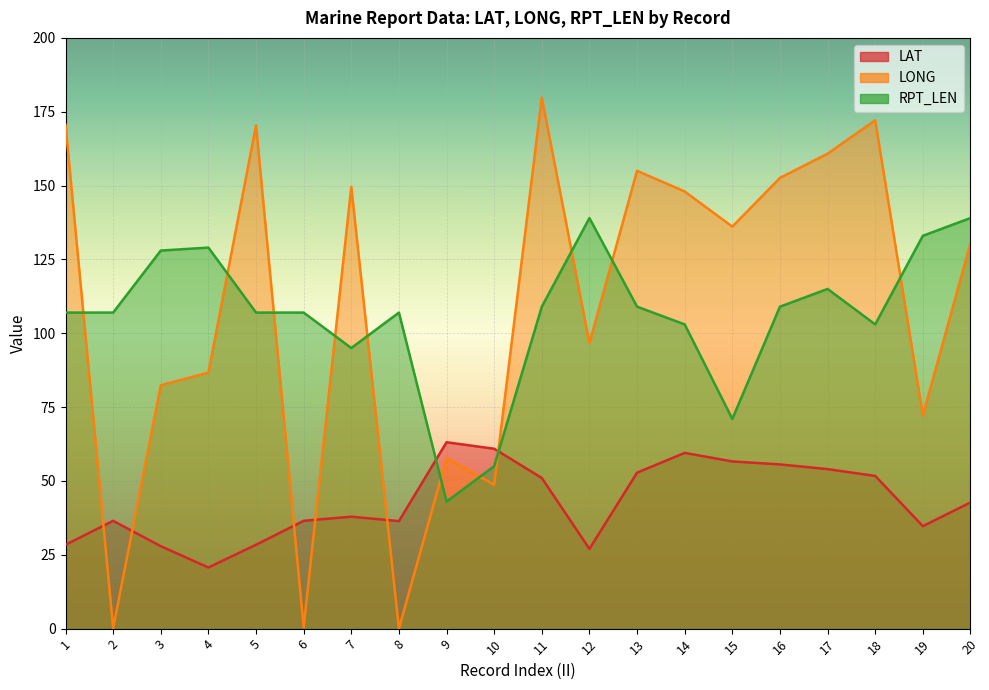

Which category has the lowest value across all series?

8